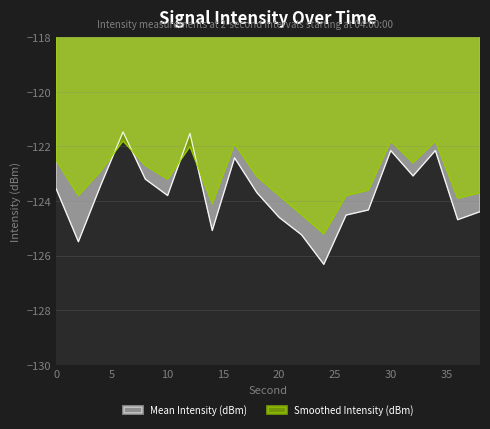

True or false: Smoothed Intensity (dBm) has more than 2 points higher than both neighbors.

True